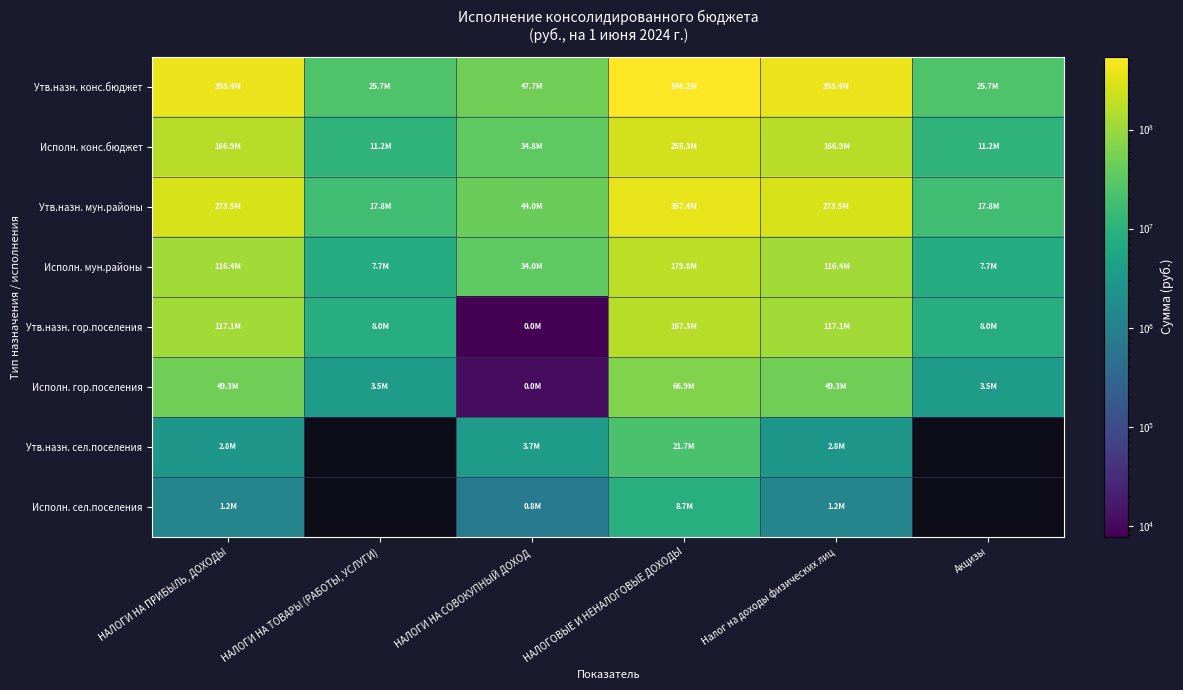

What is the spread (max minus min) of values at Налог на доходы физических лиц?

392128647.1